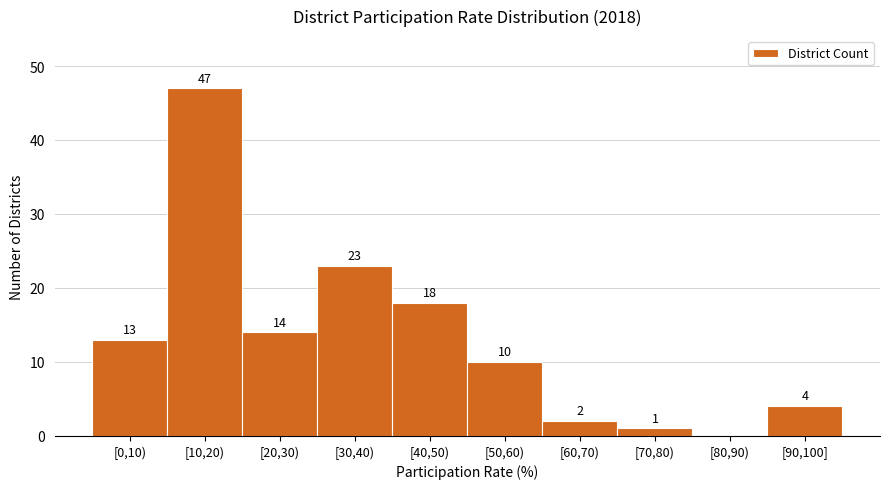

Reading left to right, transcribe all the data shown in this chart.

[0,10)=13	[10,20)=47	[20,30)=14	[30,40)=23	[40,50)=18	[50,60)=10	[60,70)=2	[70,80)=1	[80,90)=0	[90,100]=4